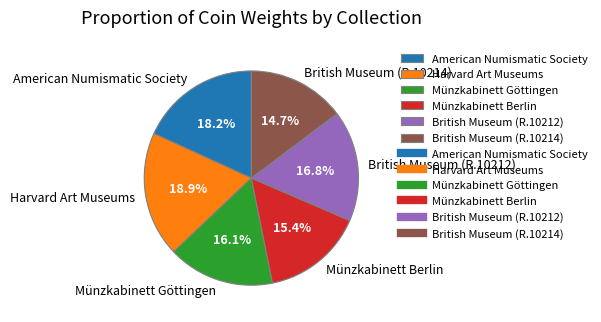

Is it true that Harvard Art Museums is 7% of the pie?

False